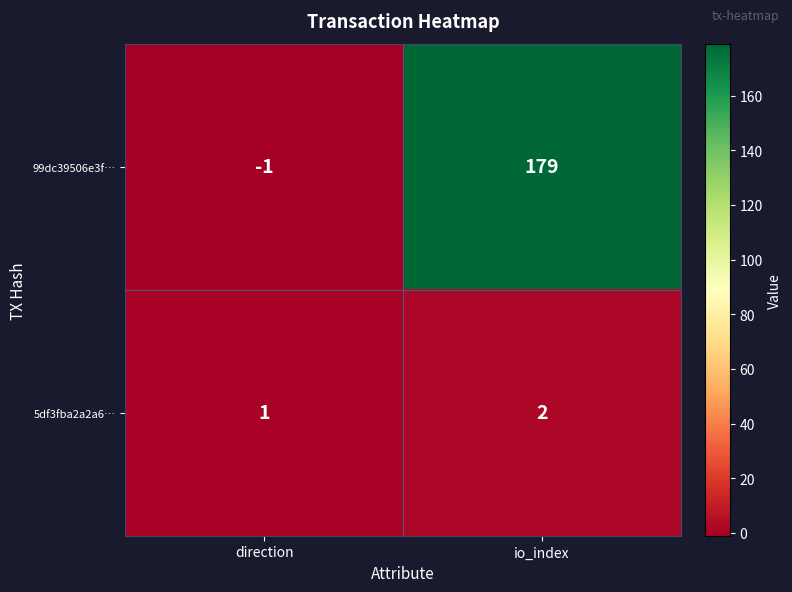

Is it true that 99dc39506e3f… equals 250 at io_index?

False